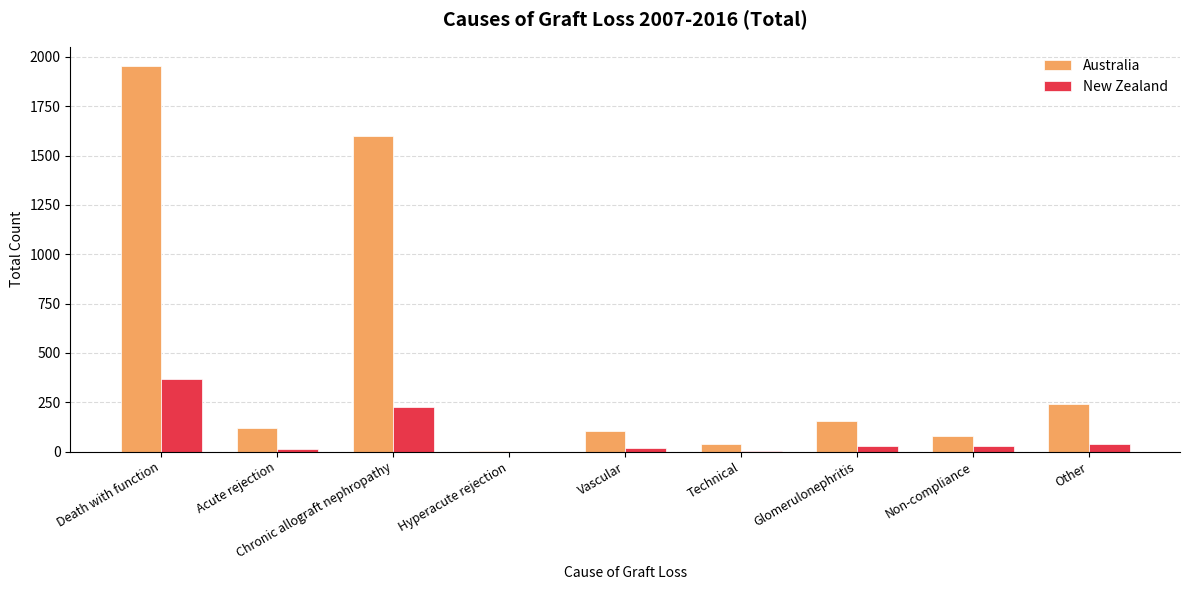

How many groups of bars are there?

9